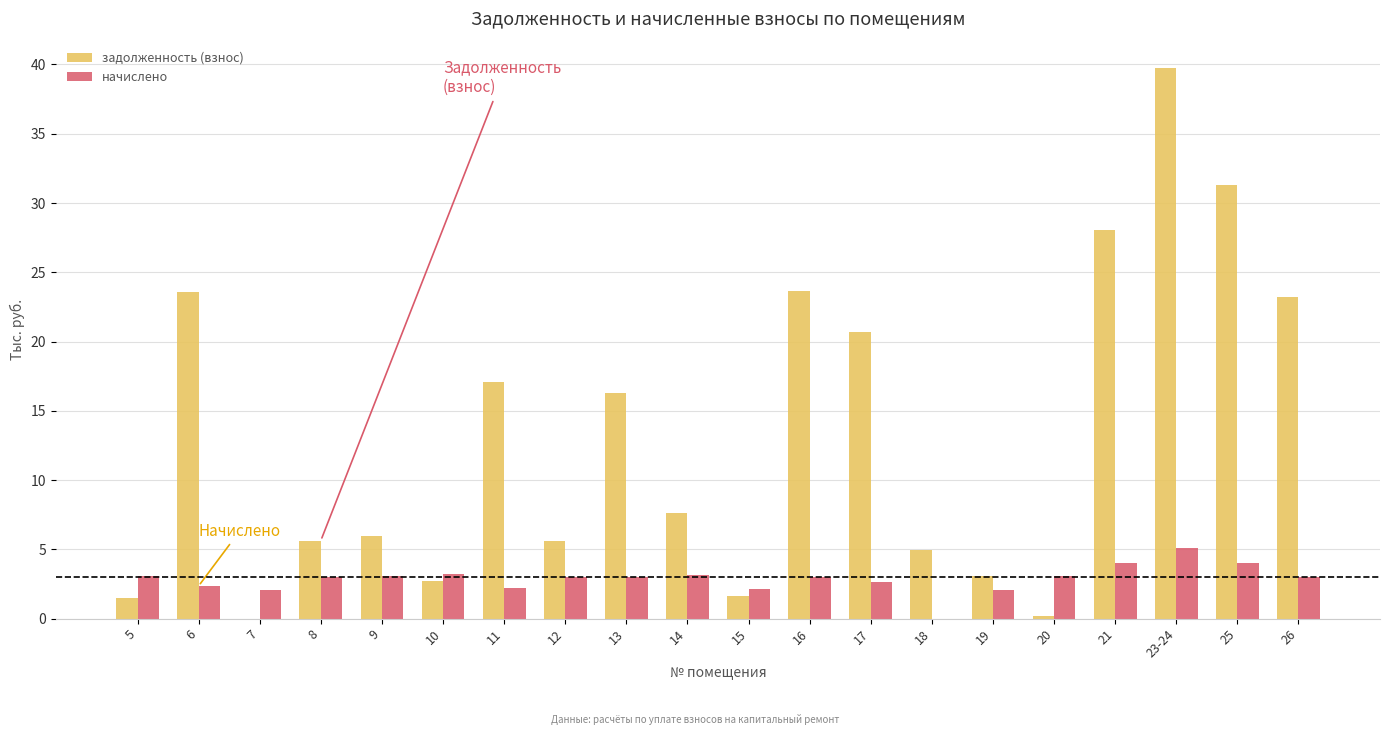

What is the sum of the задолженность (взнос) values at 25 and 17?

52.0